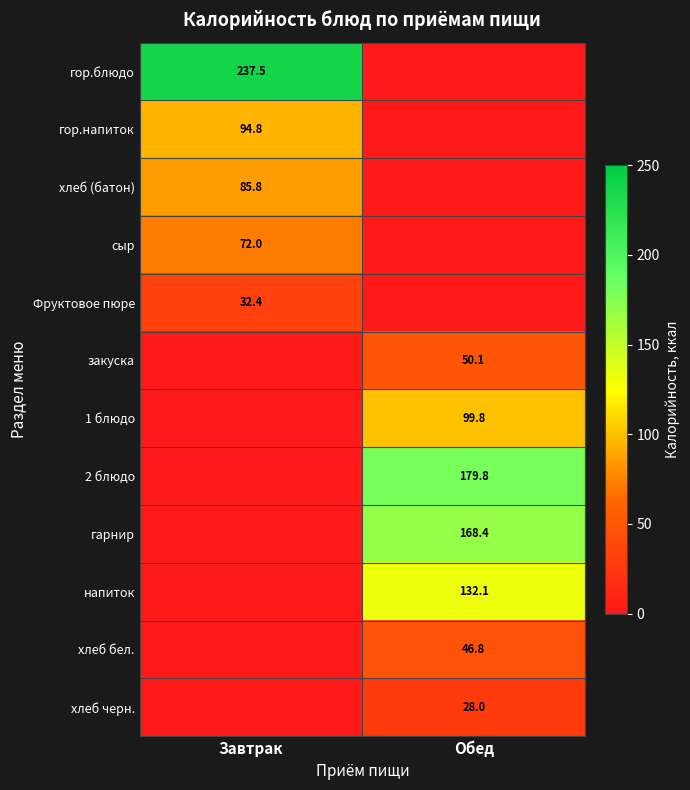

The хлеб бел. series shows 46.8 at Обед. True or false?

True